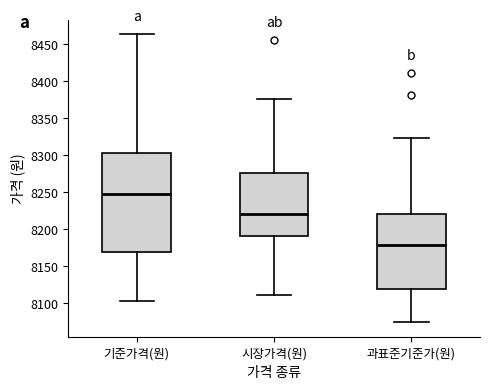

Reading left to right, read every box against the y-axis: the position of its median line, the range the box covers, and the ends of its whiskers. The values are not printed on the chart, so give them approximately, as read against the axis.

기준가격(원): median 8245, box 8170 to 8305, whiskers 8105 to 8465
시장가격(원): median 8220, box 8190 to 8275, whiskers 8110 to 8375
과표준기준가(원): median 8180, box 8120 to 8220, whiskers 8075 to 8325